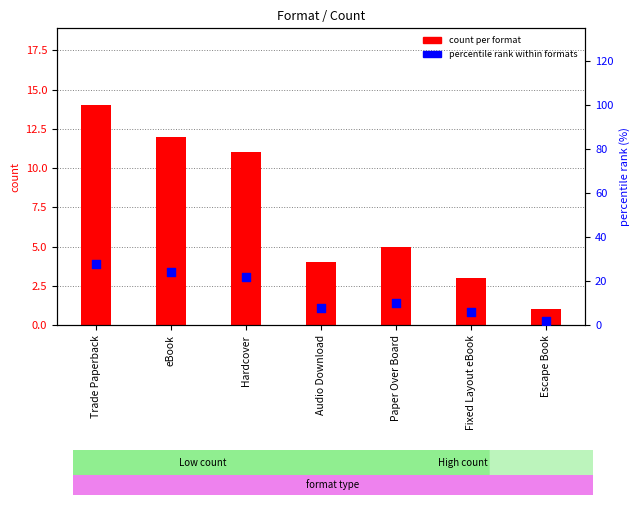

Which series has the largest total across all categories?

percentile rank